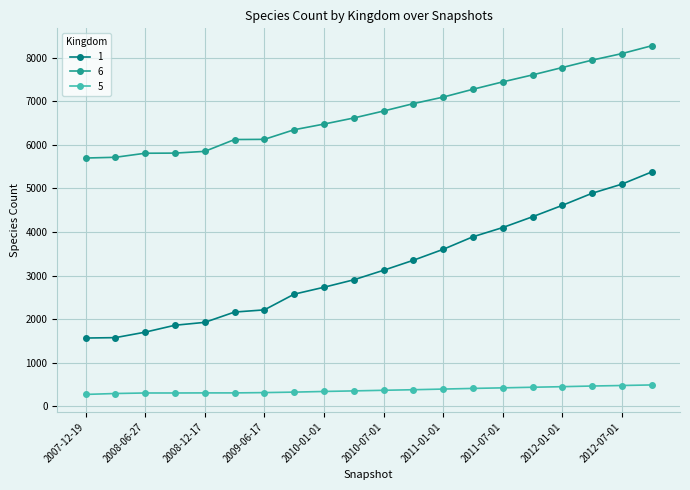

What is the minimum value shown in the chart?

267